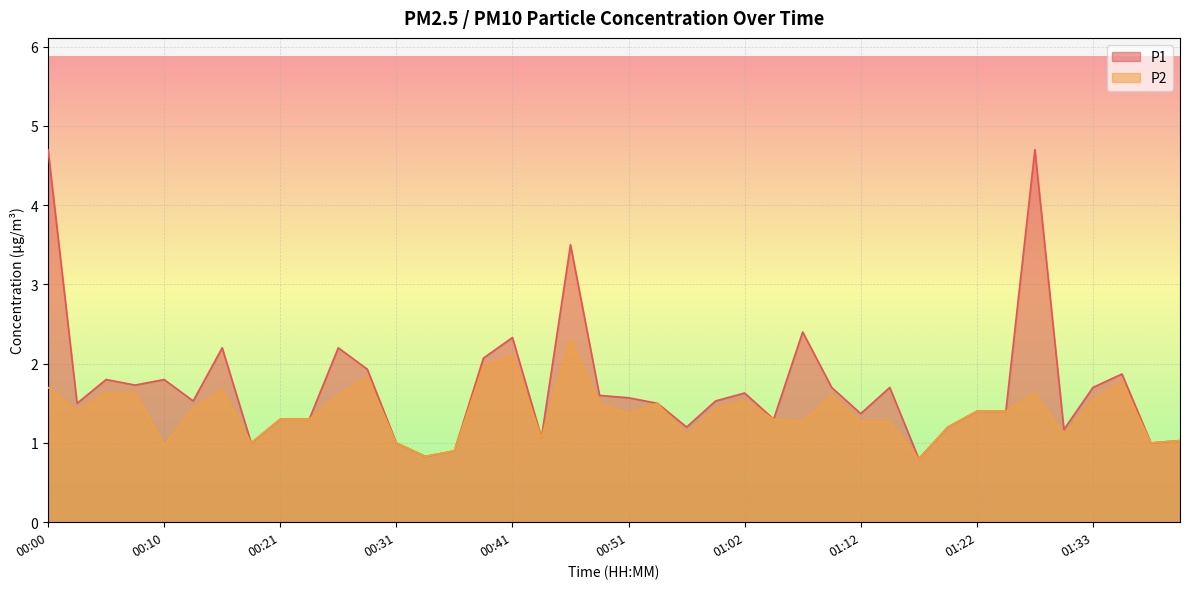

How many lines are shown in the chart?

2